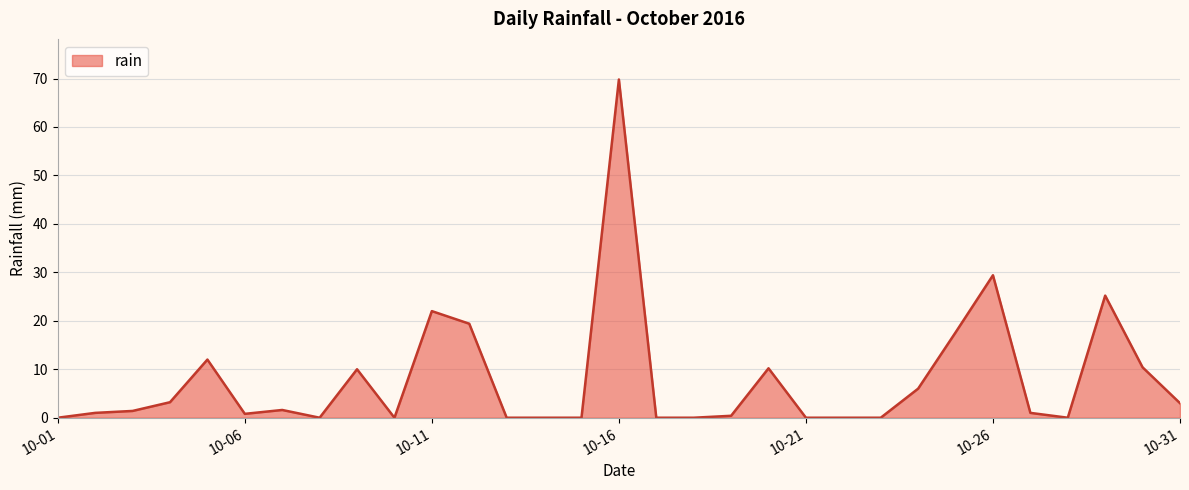

What is the greatest value displayed?

69.8